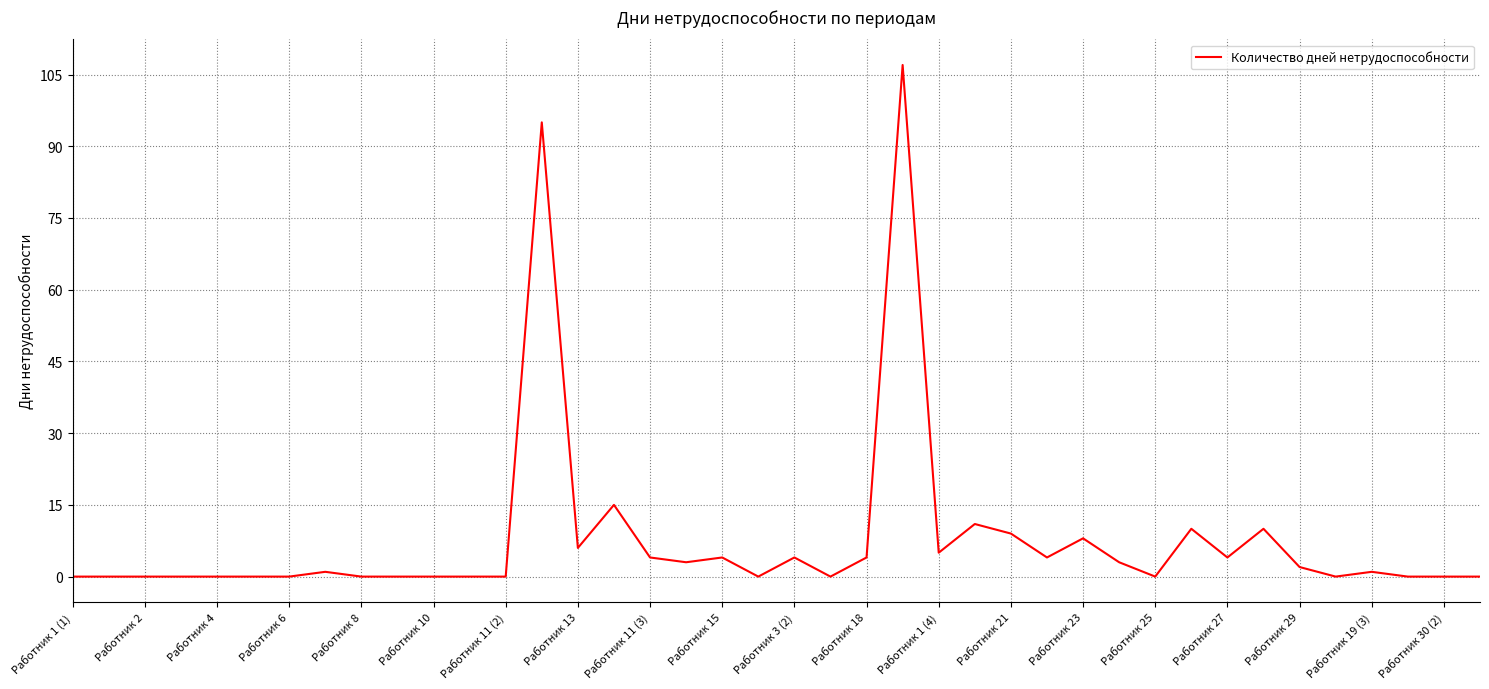

What is the difference between the maximum and minimum values?

107